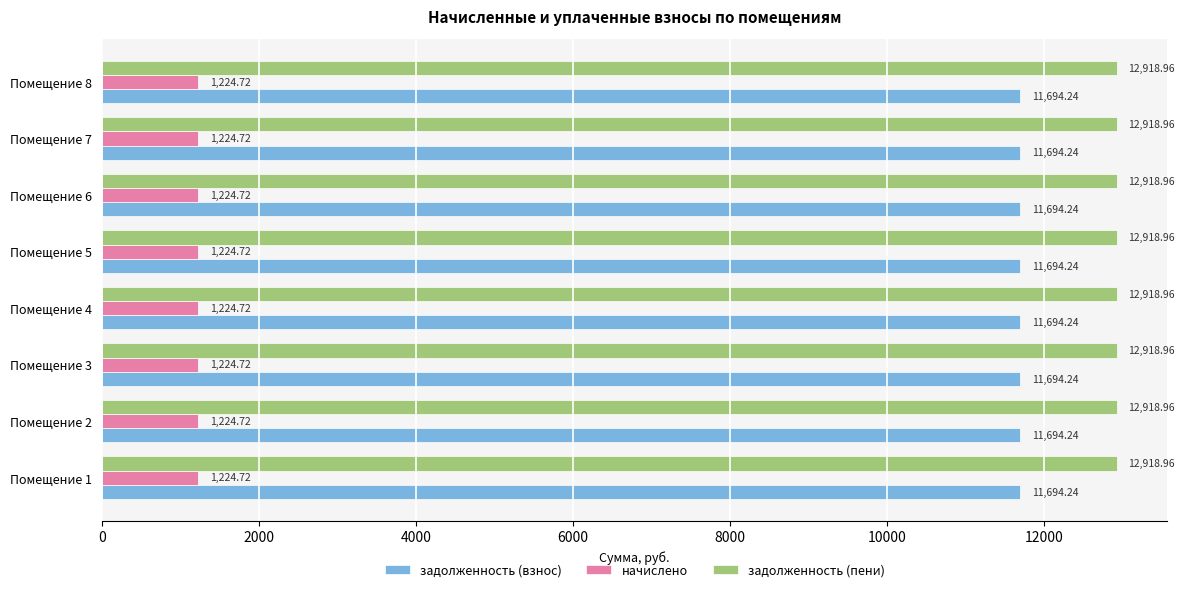

What is the spread (max minus min) of values at Помещение 2?

11694.2